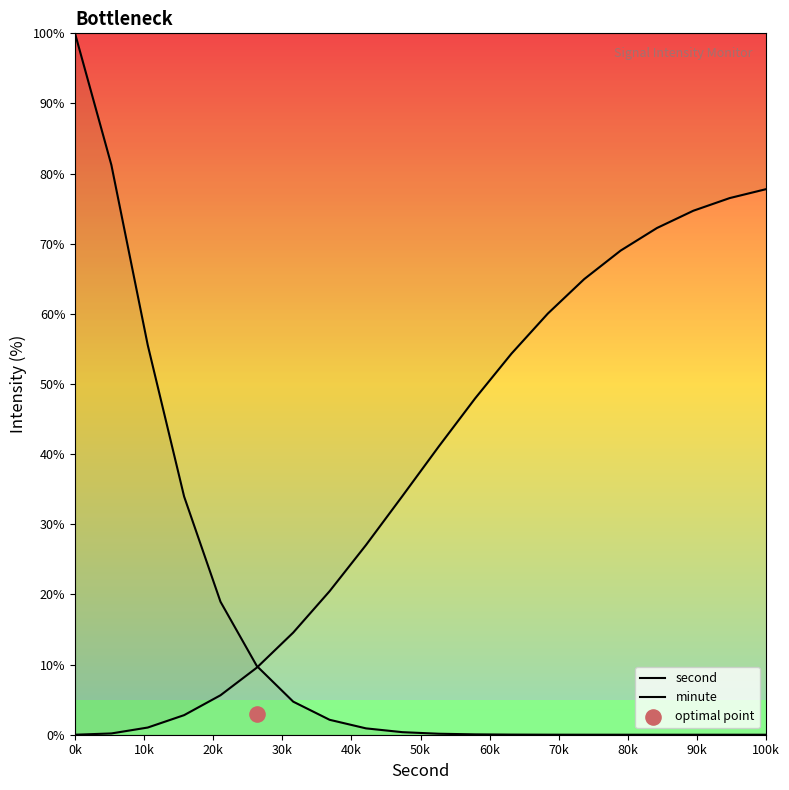

Which series has the widest spread of Y values?

second